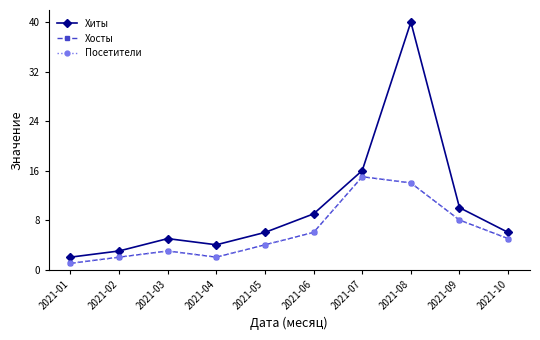

Does the chart have visible grid lines?

No